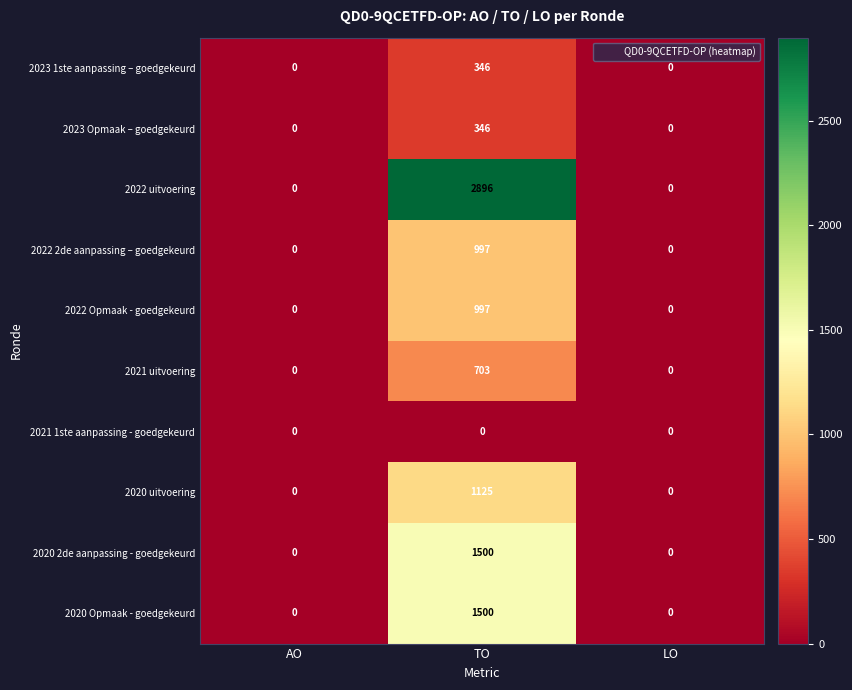

The 2021 uitvoering series shows 0 at LO. True or false?

True